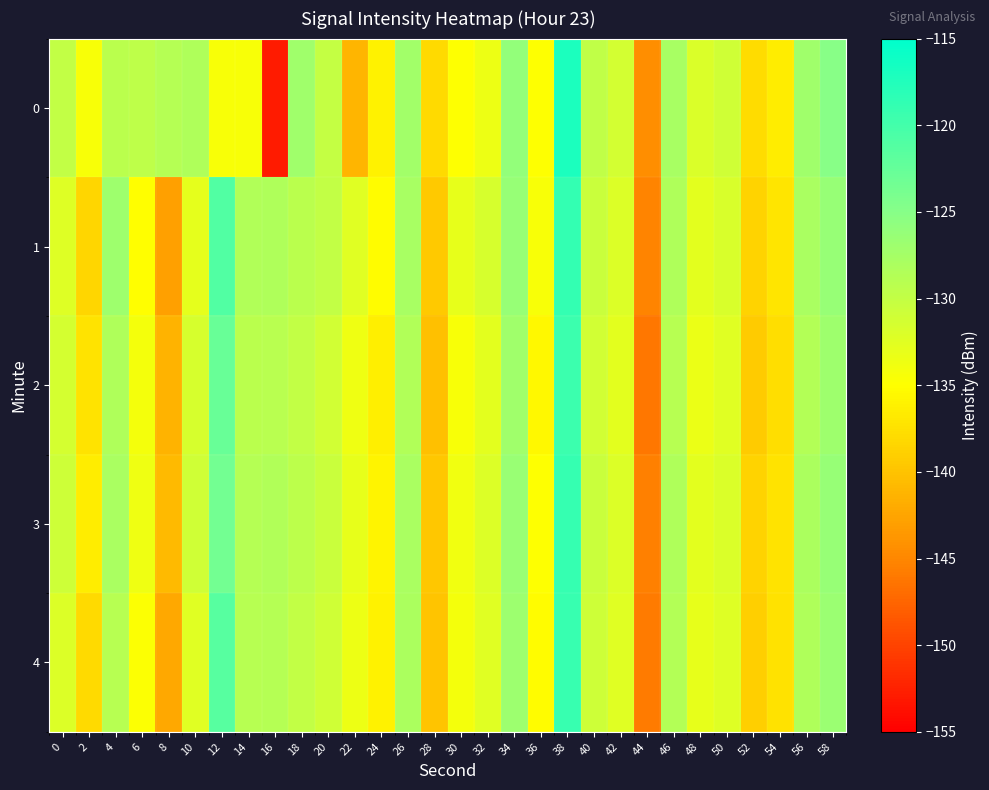

Rank the series at 0 from highest to lowest value.

0, 3, 2, 4, 1